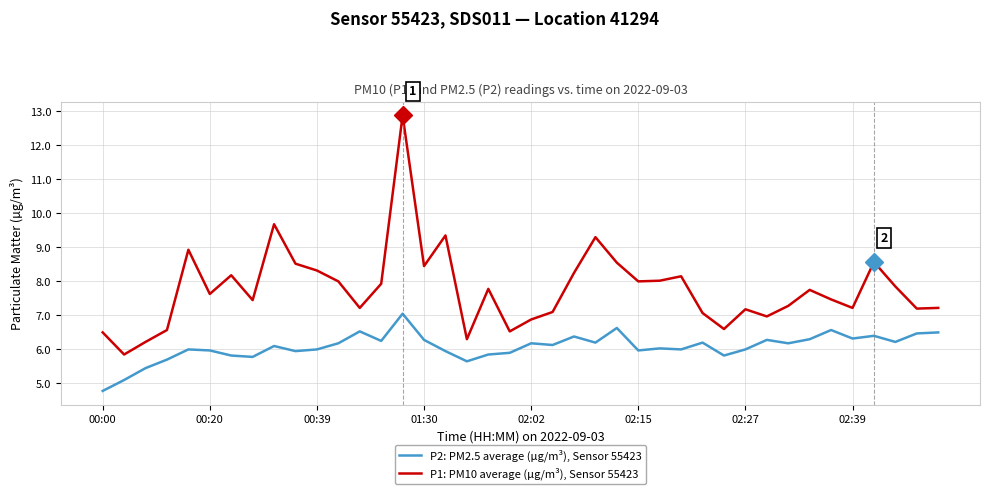

Which series has the largest total across all categories?

P1: PM10 average (µg/m³), Sensor 55423